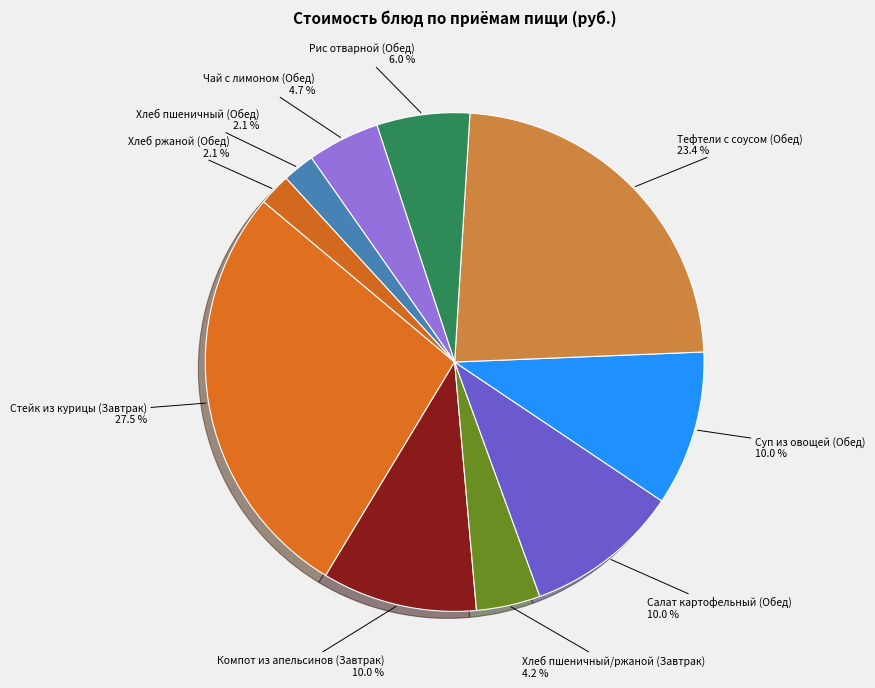

Which slice is the largest?

Стейк из курицы (Завтрак)